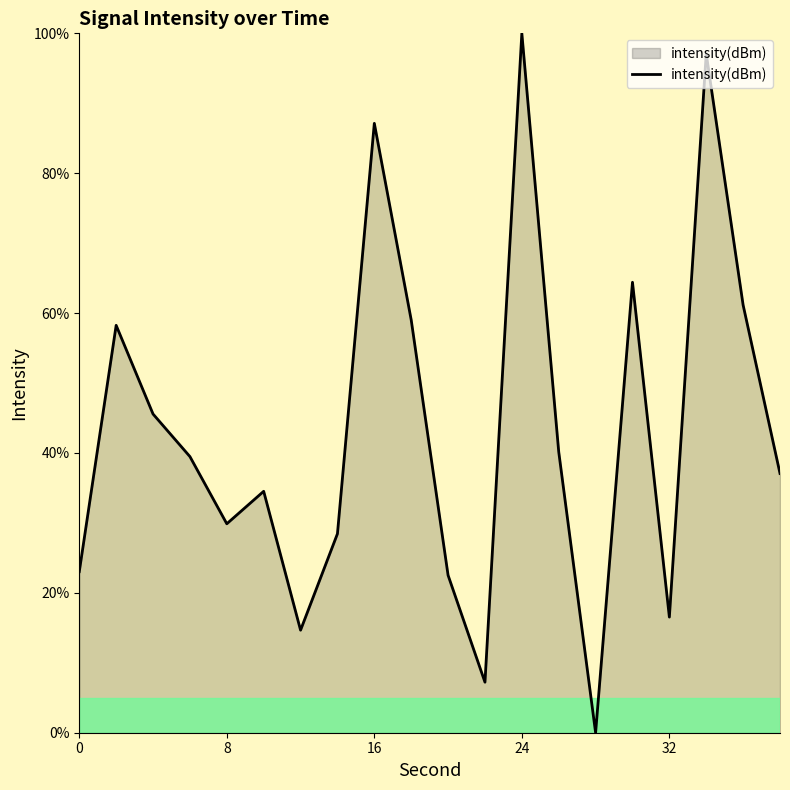

What is the maximum value shown in the chart?

100.0